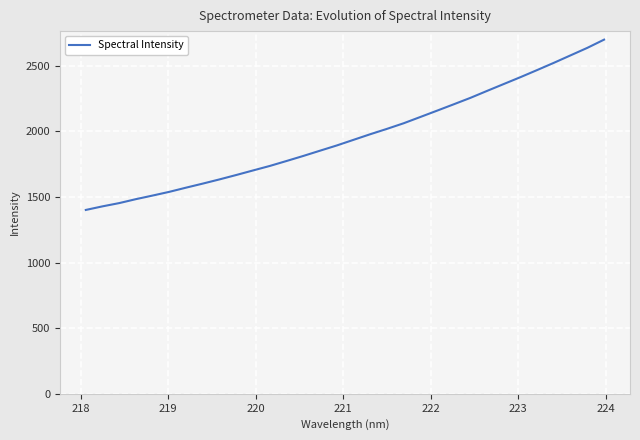

What is the greatest value displayed?

2698.1